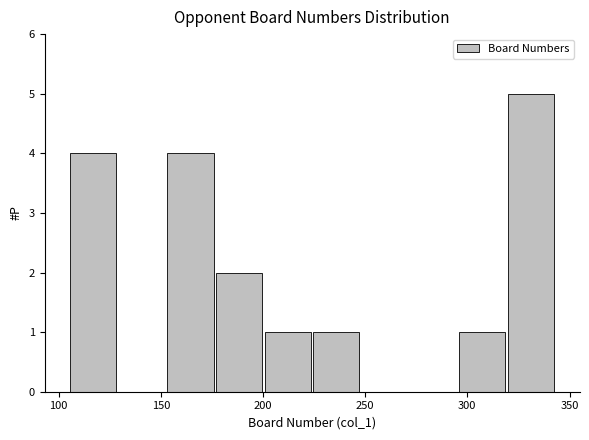

Which range on the x-axis has the tallest bar?

320 to 345